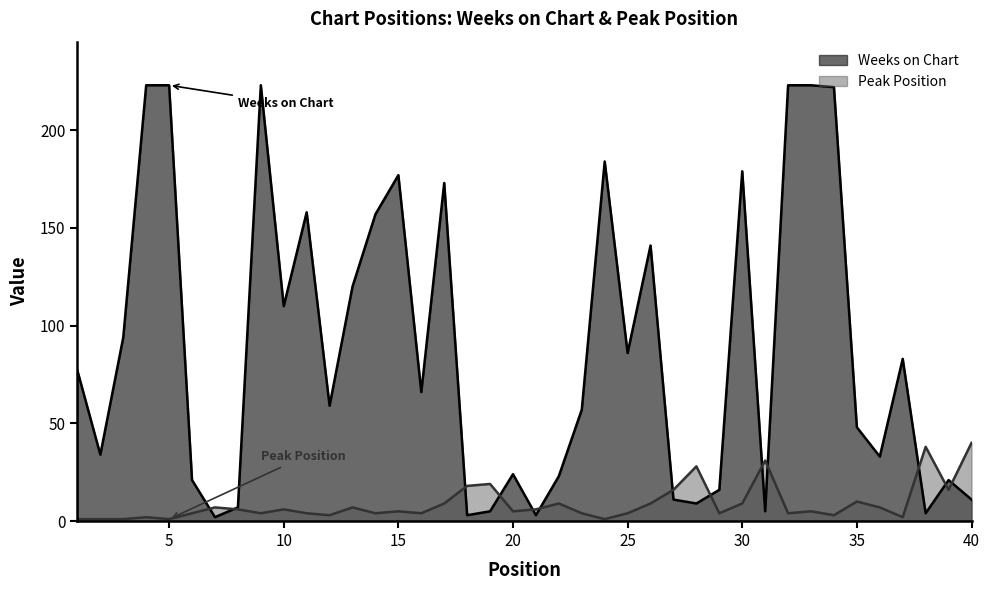

True or false: Weeks on Chart has more than 2 points higher than both neighbors.

True